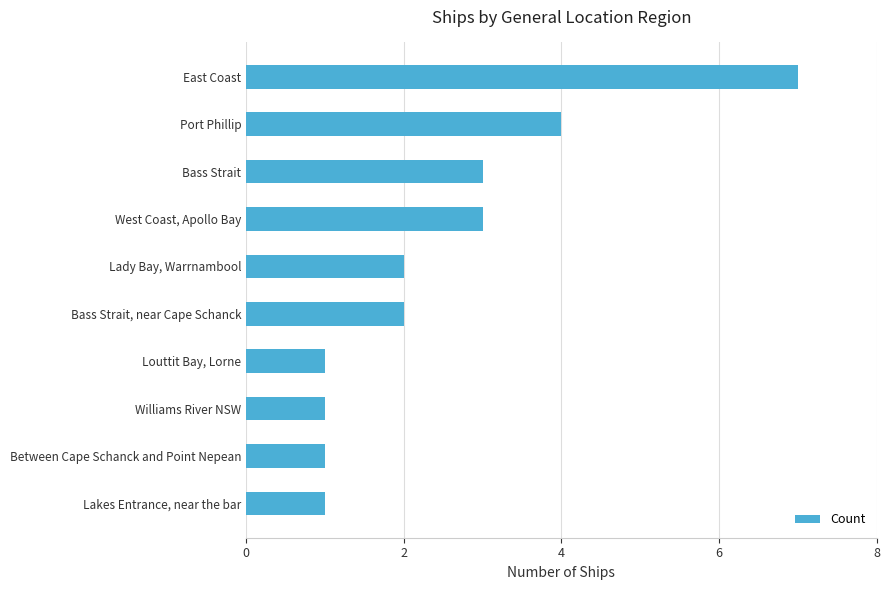

What is the sum of all values?

25